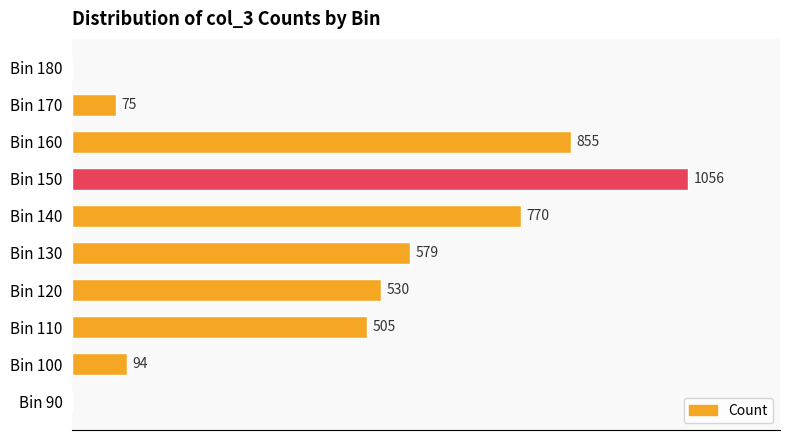

Which has a higher value, Bin 150 or Bin 120?

Bin 150